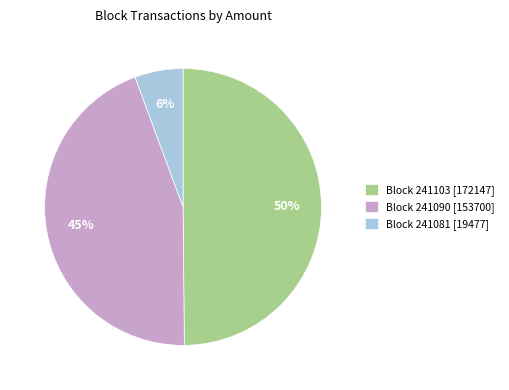

The Block 241090 [153700] slice represents 45% of the pie. True or false?

True